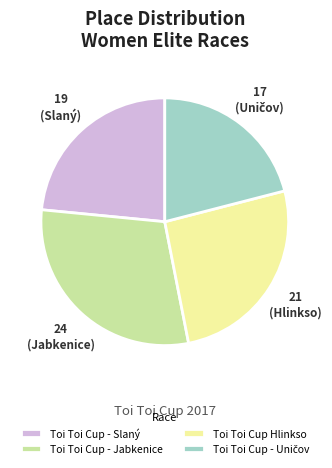

Which slice is the largest?

Toi Toi Cup - Jabkenice